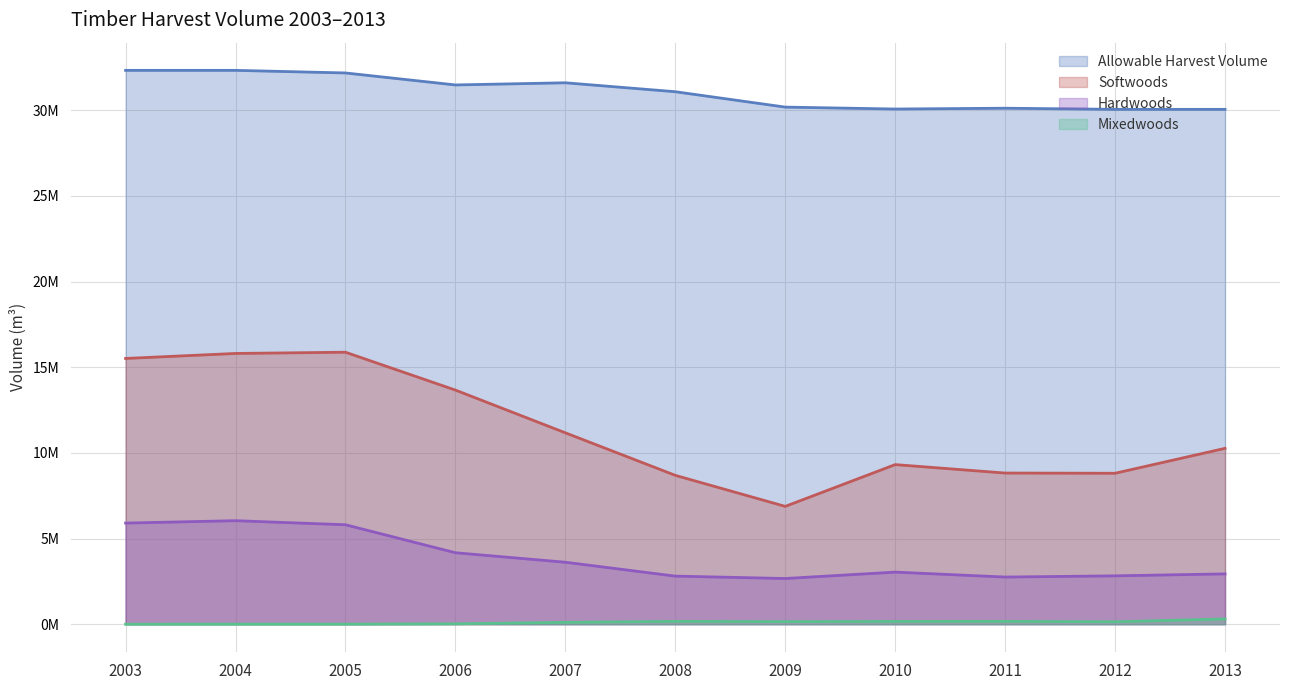

What are all the series names shown in the legend?

Allowable Harvest Volume, Softwoods, Hardwoods, Mixedwoods